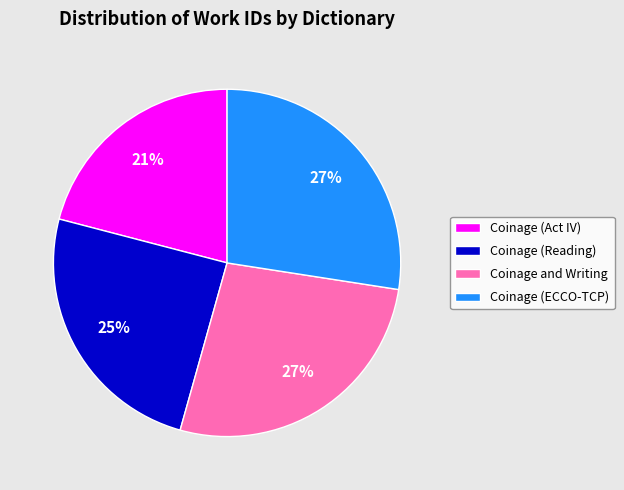

Do Coinage (Act IV) and Coinage (Reading) together represent more than half of the pie?

No